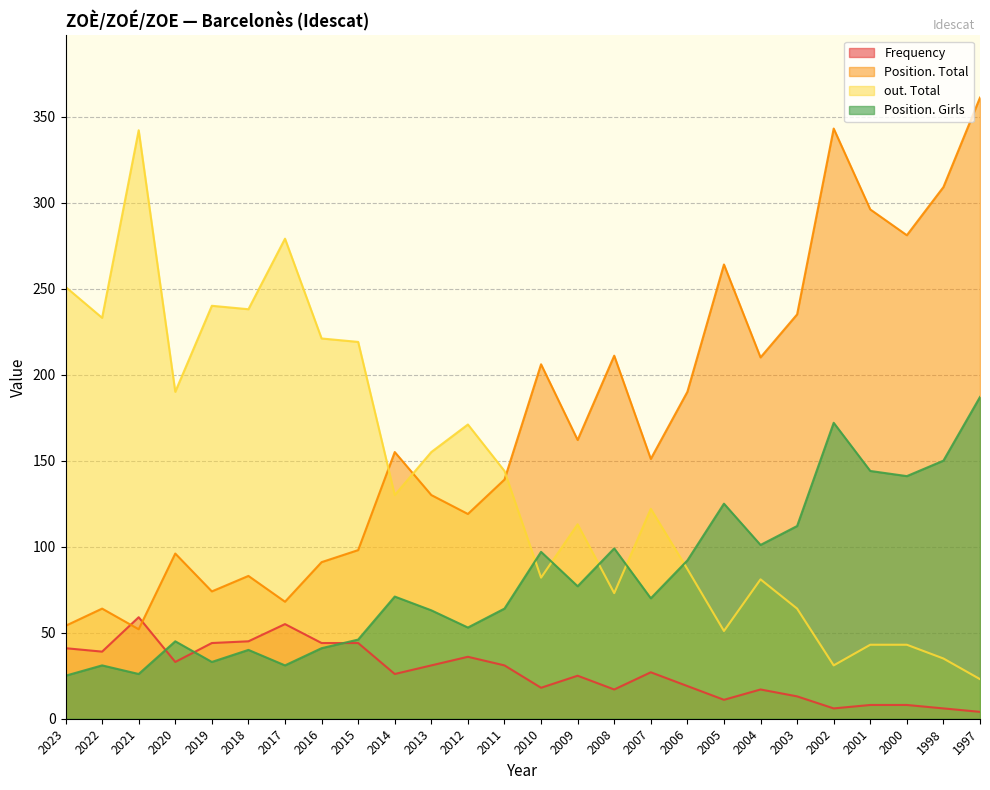

At which label does Frequency first exceed 27?

2023